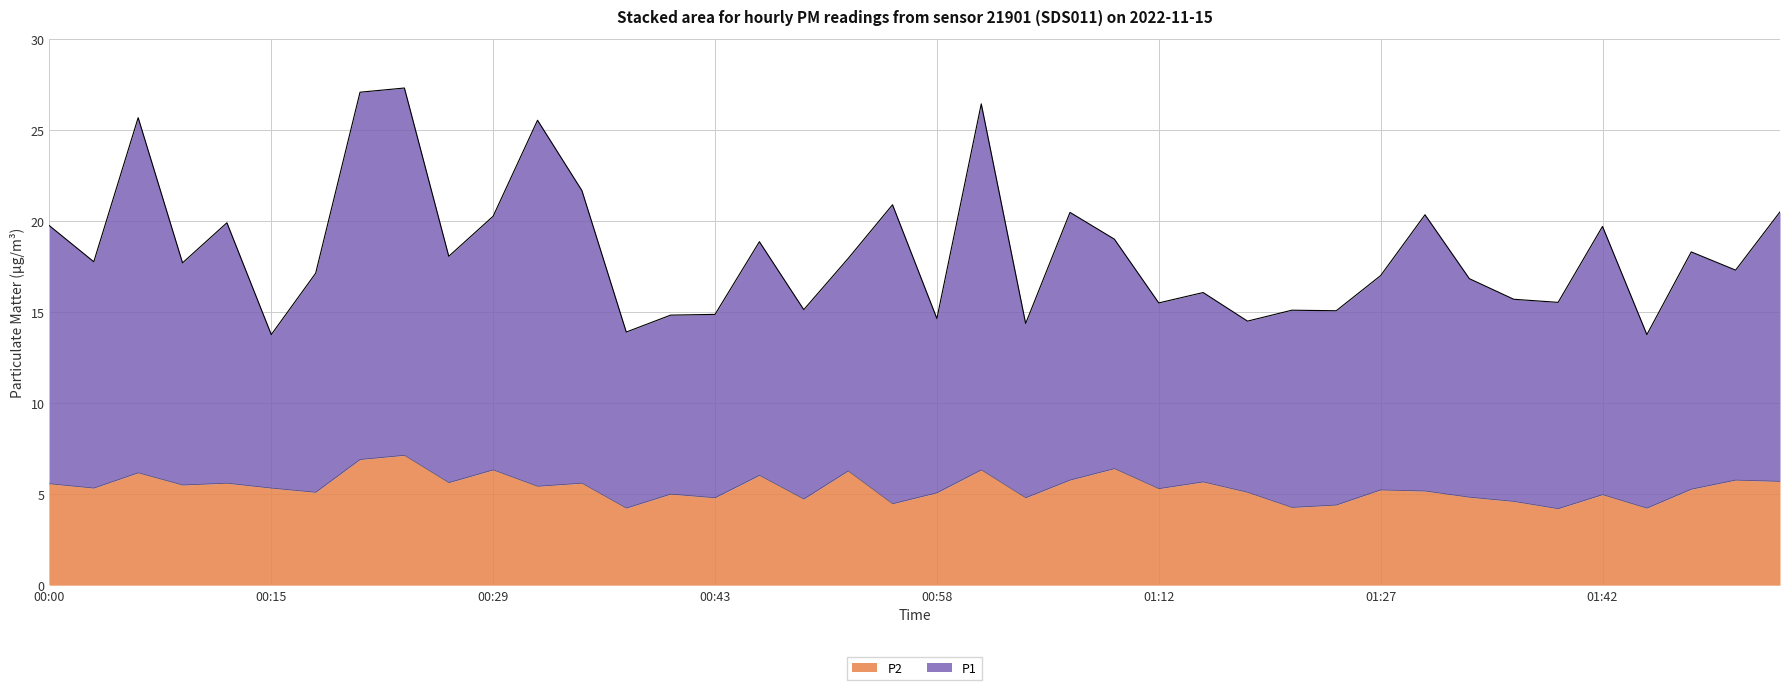

What is the label of the 20th point from the left?

00:55